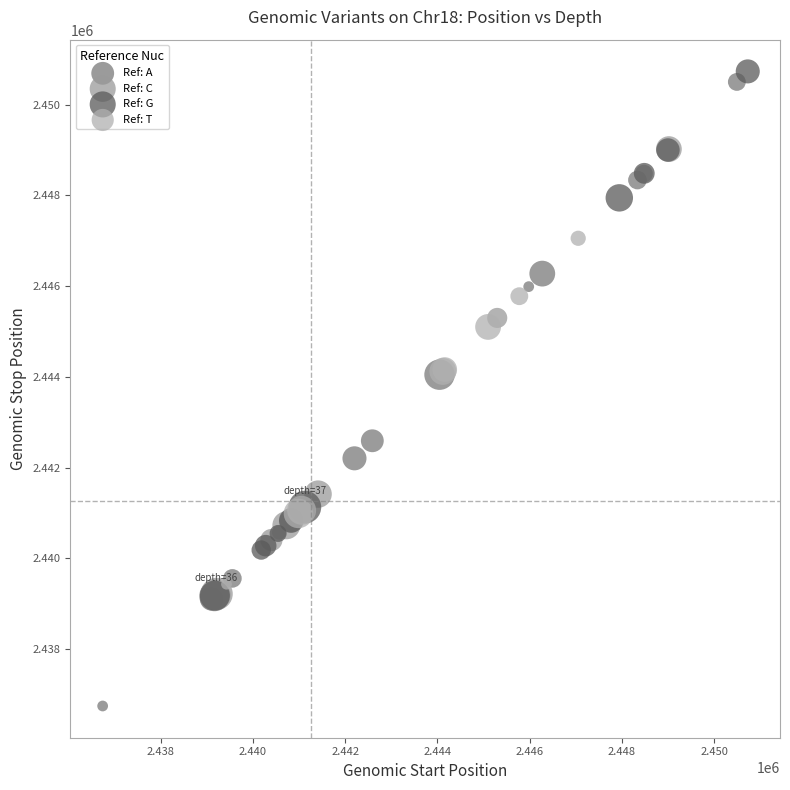

Which series has the widest spread of Y values?

Ref: A